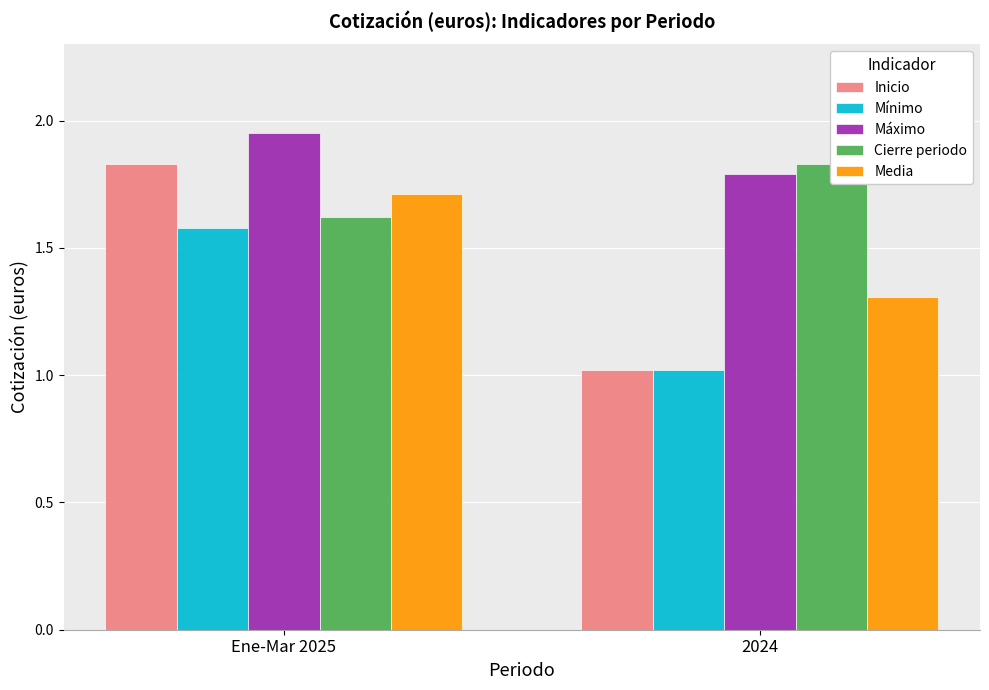

Does the chart contain any negative values?

No